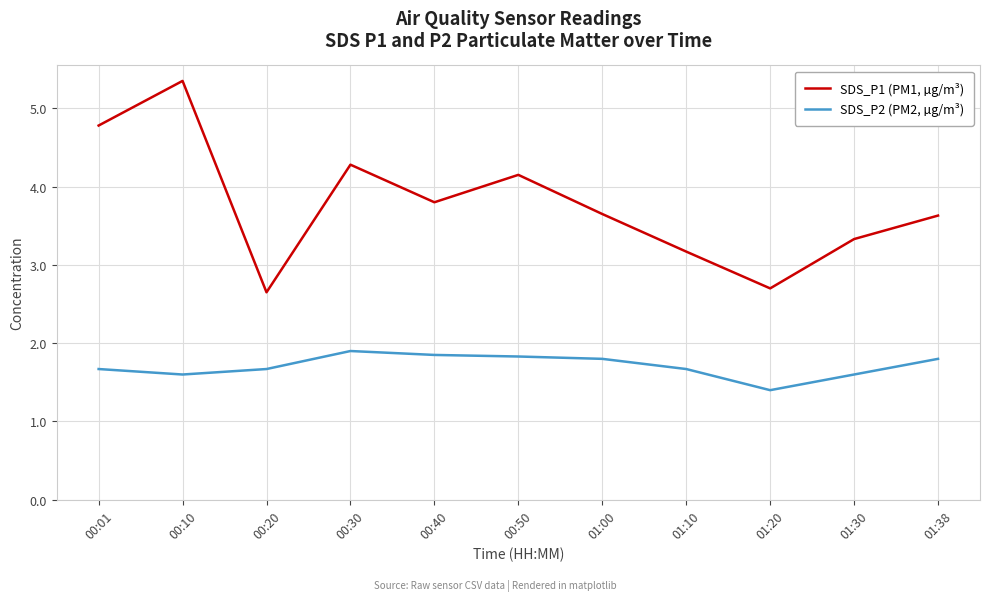

What is the difference between the maximum and minimum values in the SDS_P2 (PM2, µg/m³) series?

0.5